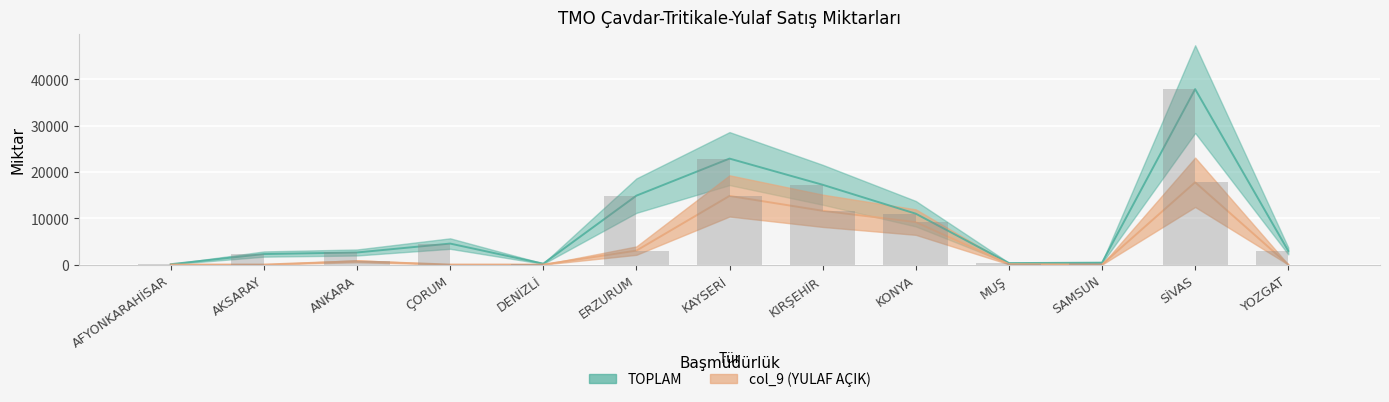

List the series in order of their overall mean, lowest first.

col_9 (YULAF AÇIK), TOPLAM